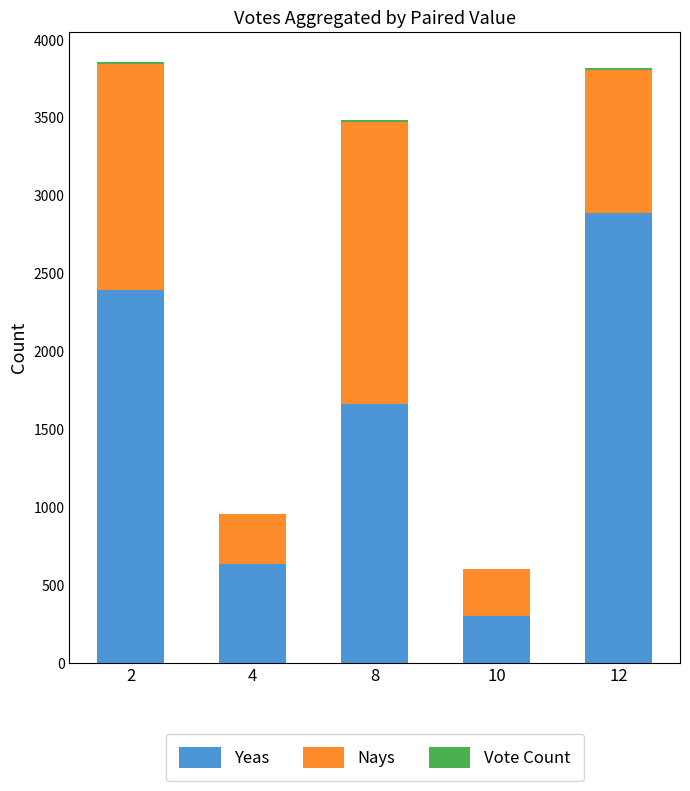

What is the difference between the Yeas values at 12 and 8?

1228